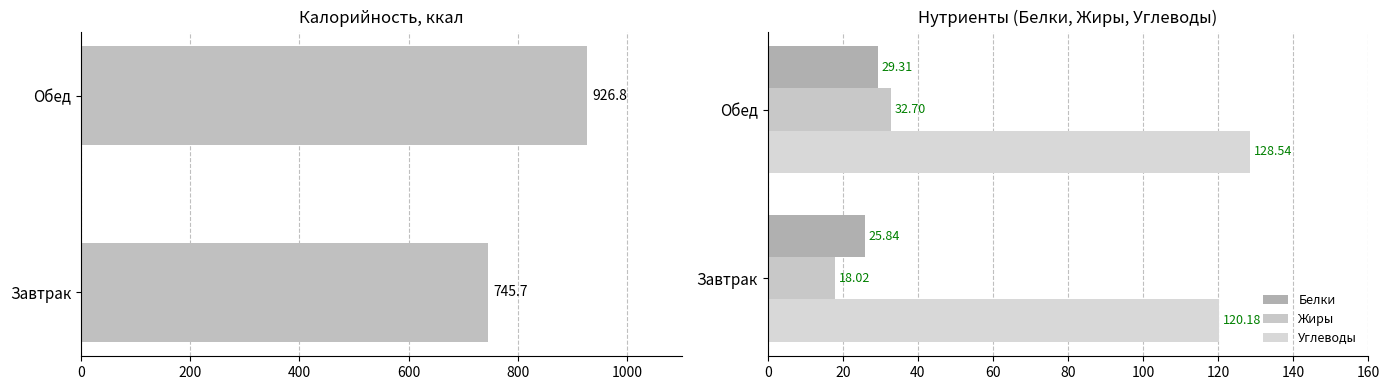

Which has a higher value, Обед or Завтрак?

Обед